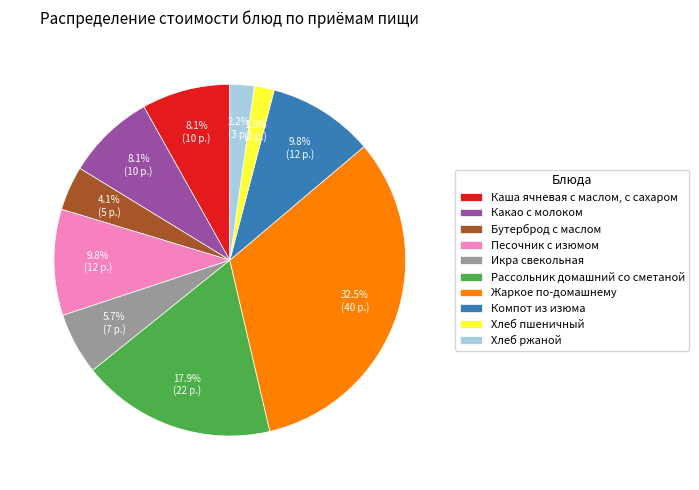

To the nearest percent, what portion does Хлеб ржаной represent?

2%